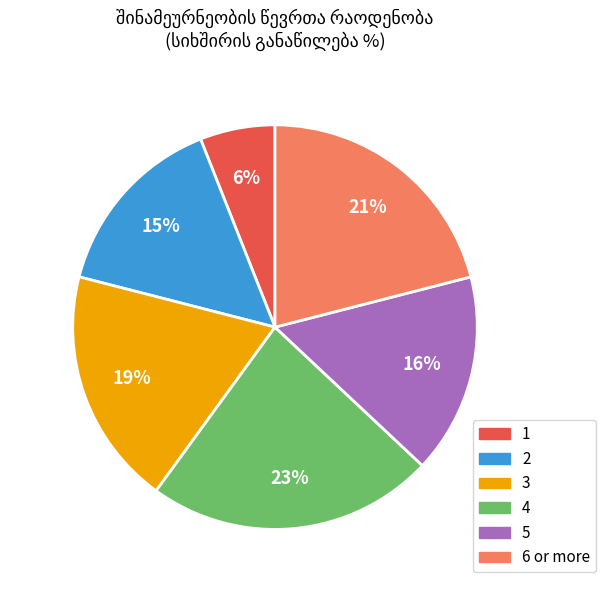

To the nearest percent, what is the difference between the 4 and 2 slice percentages?

8%